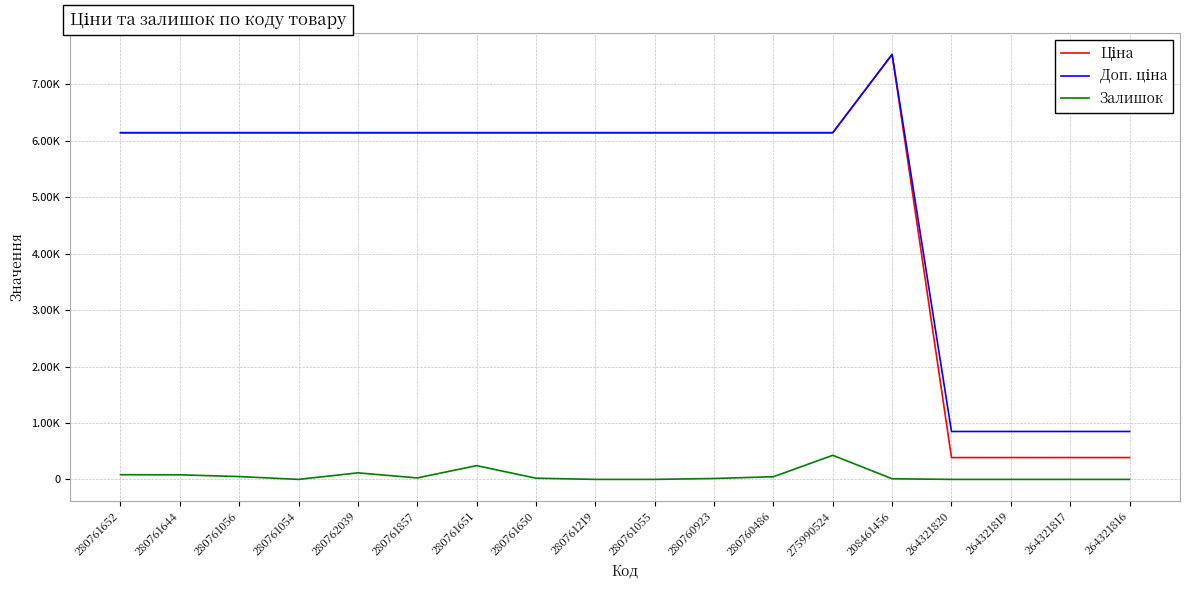

The Доп. ціна series shows 6143.2 at 280761056. True or false?

True